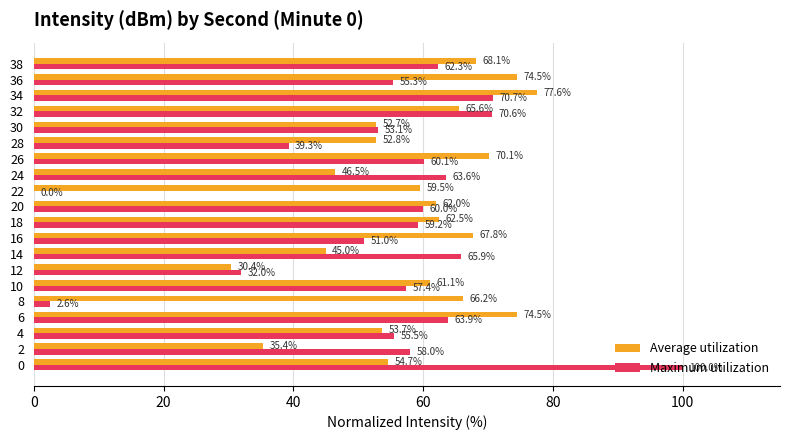

What is the approximate value of Maximum utilization at 18?

59.2